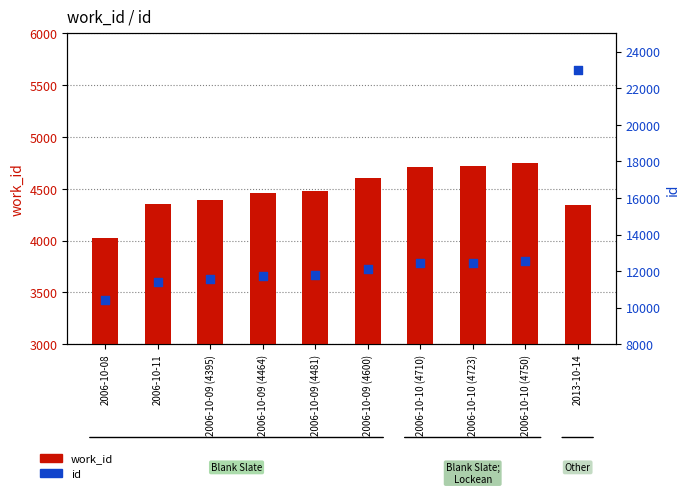

Which series reaches the minimum Y coordinate?

work_id